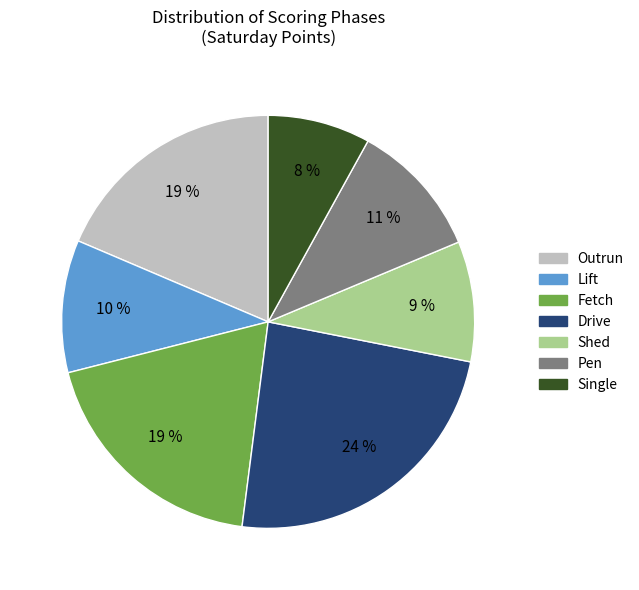

Does any single category account for the majority?

No